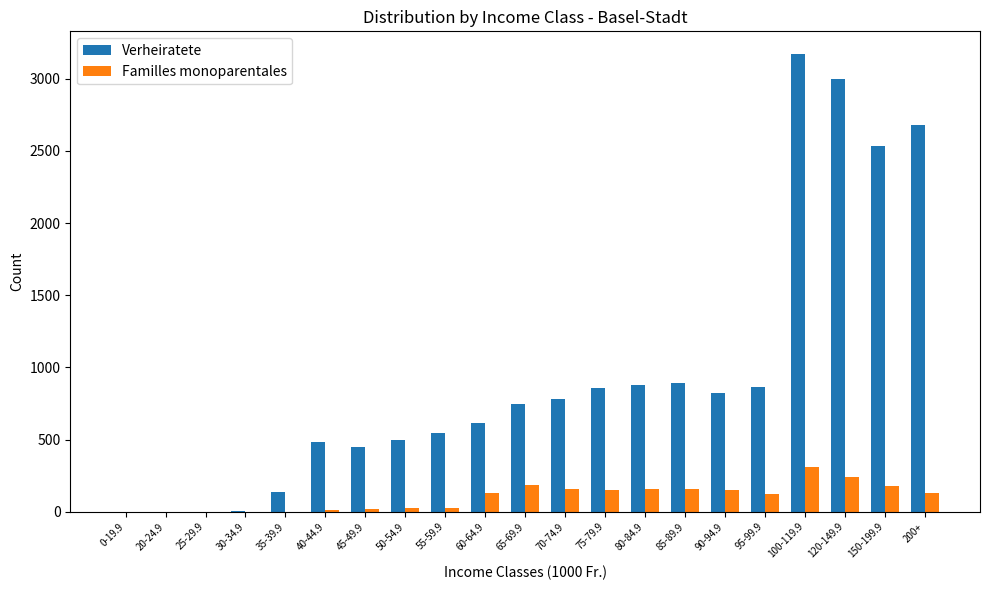

At which category is the sum across all series the highest?

100-119.9